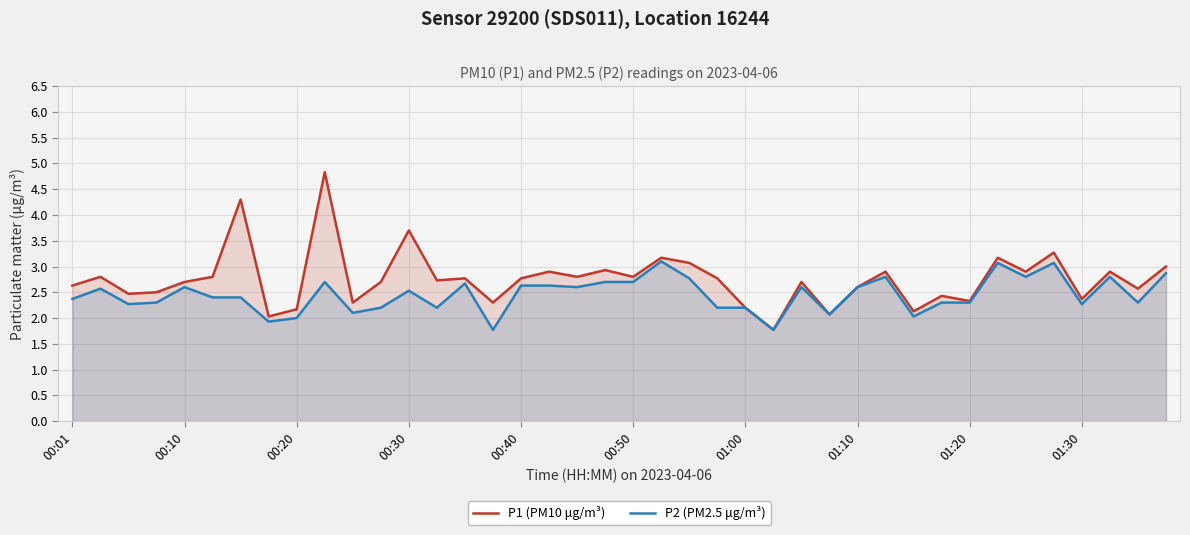

Rank the series by their maximum value, from highest to lowest.

P1 (PM10 μg/m³), P2 (PM2.5 μg/m³)